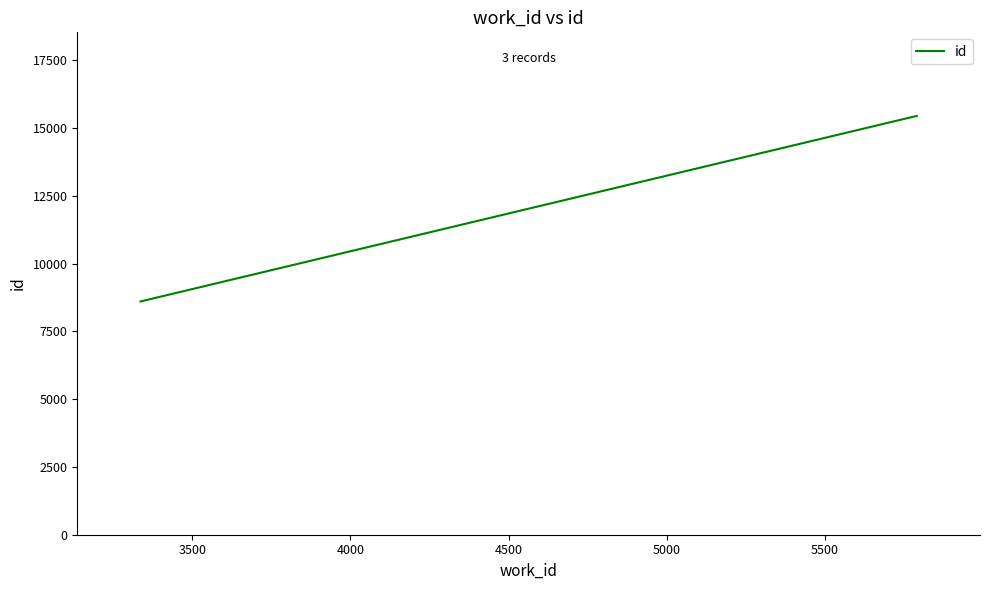

What is the maximum value shown in the chart?

15447